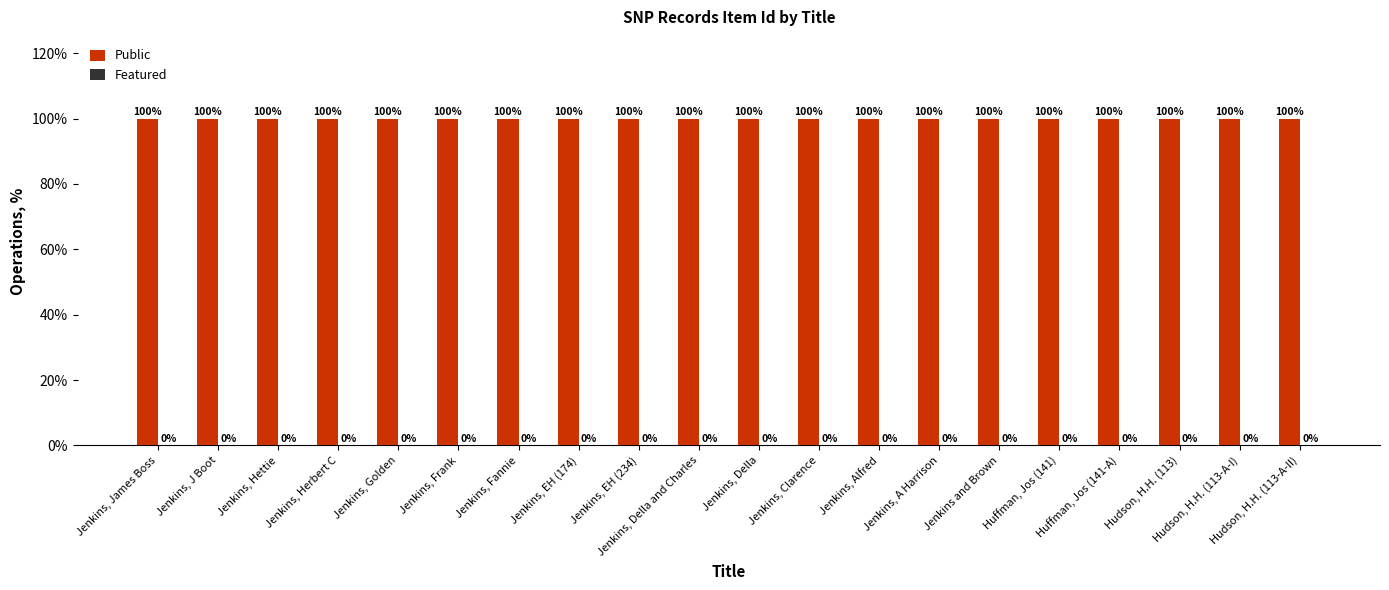

At which label does Featured reach its minimum?

Jenkins, James Boss